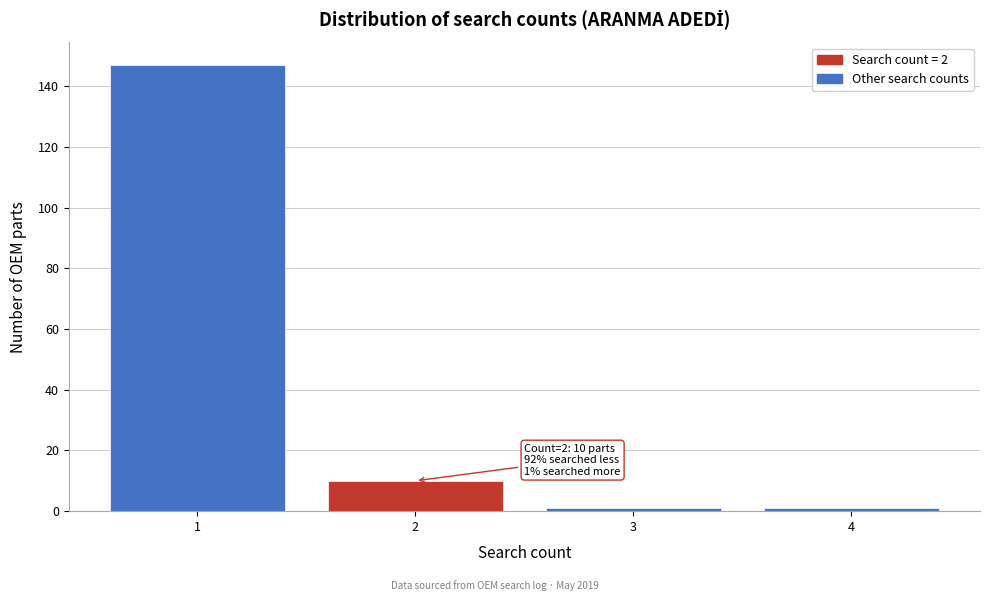

Which range on the x-axis has the tallest bar?

0.5 to 1.5